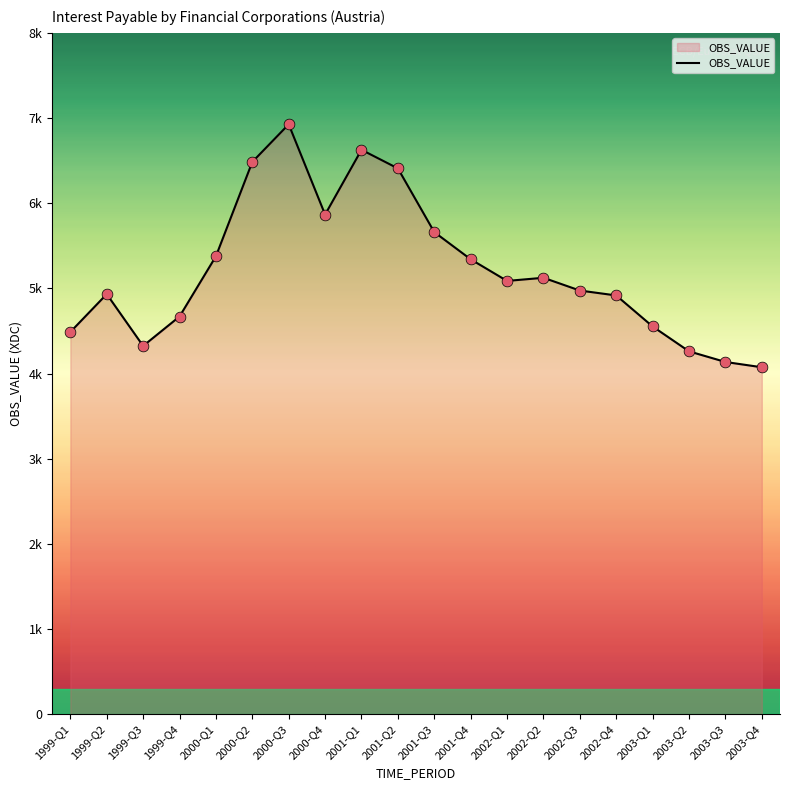

Between 2001-Q4 and 2002-Q1, which is larger?

2001-Q4